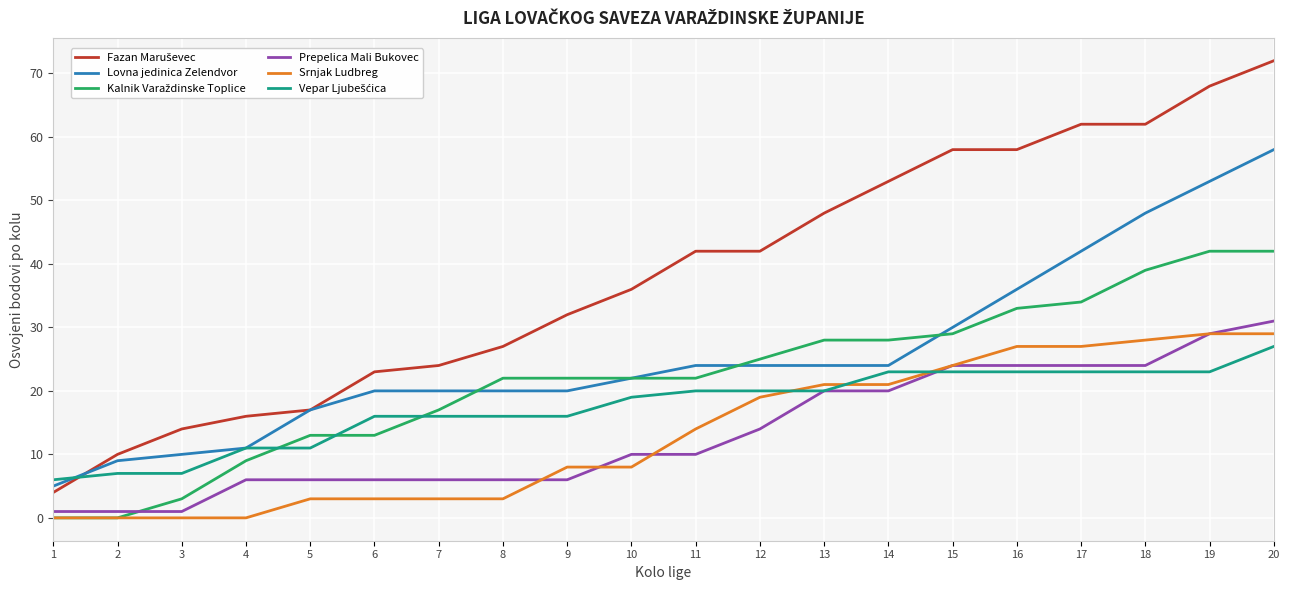

Is the value of Srnjak Ludbreg at 6 greater than the value of Lovna jedinica Zelendvor at 2?

No